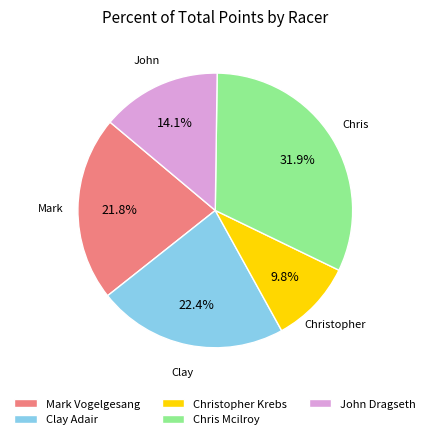

Rank the categories by value from highest to lowest.

Chris Mcilroy, Clay Adair, Mark Vogelgesang, John Dragseth, Christopher Krebs